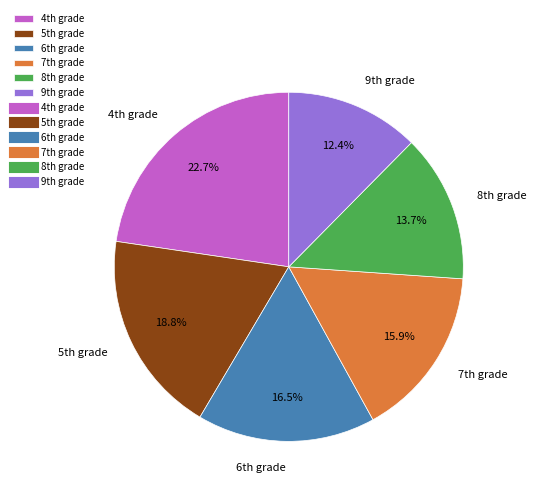

How many slices are in this pie chart?

6